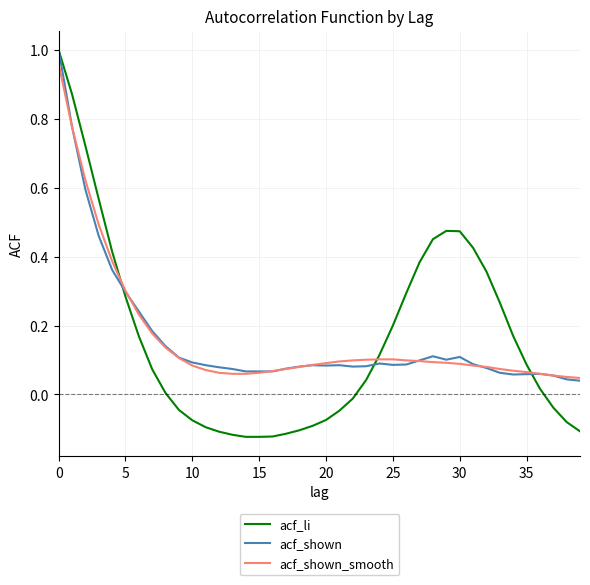

Which series has the largest range (max minus min)?

acf_li